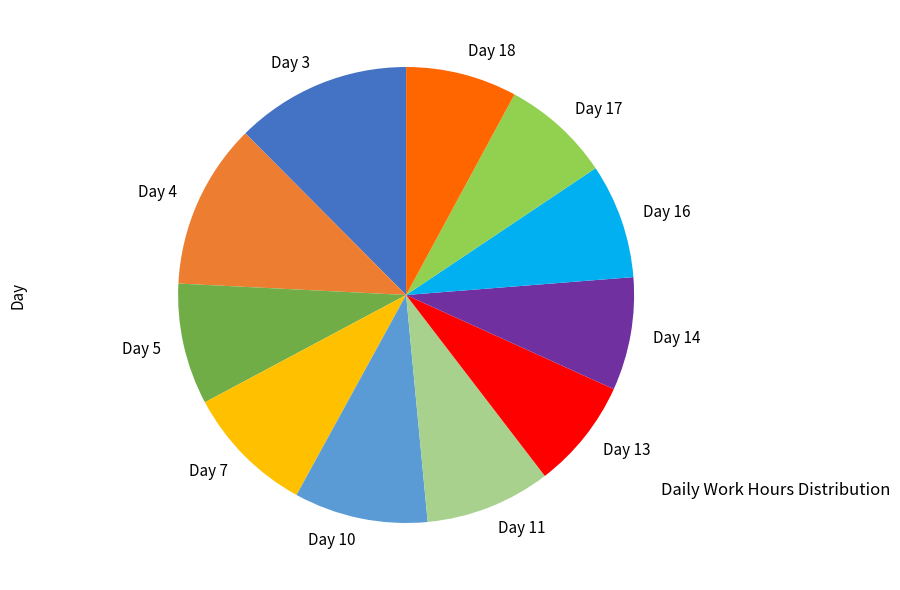

Count the number of slices in the pie.

11